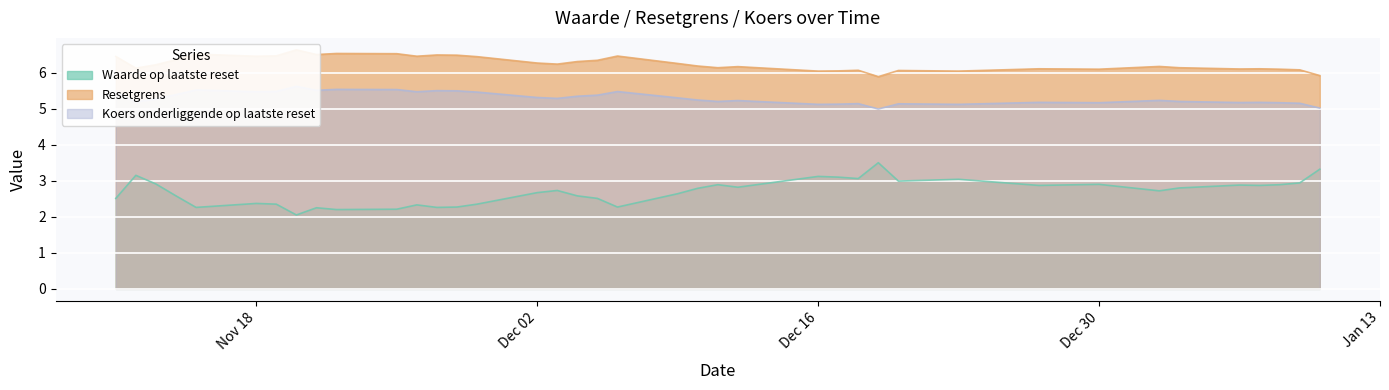

How many lines are shown in the chart?

3